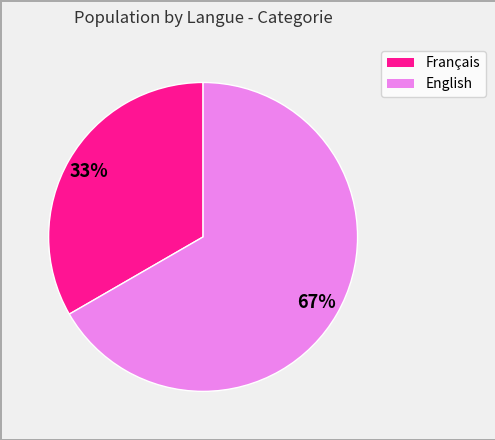

How many segments does this pie chart have?

2